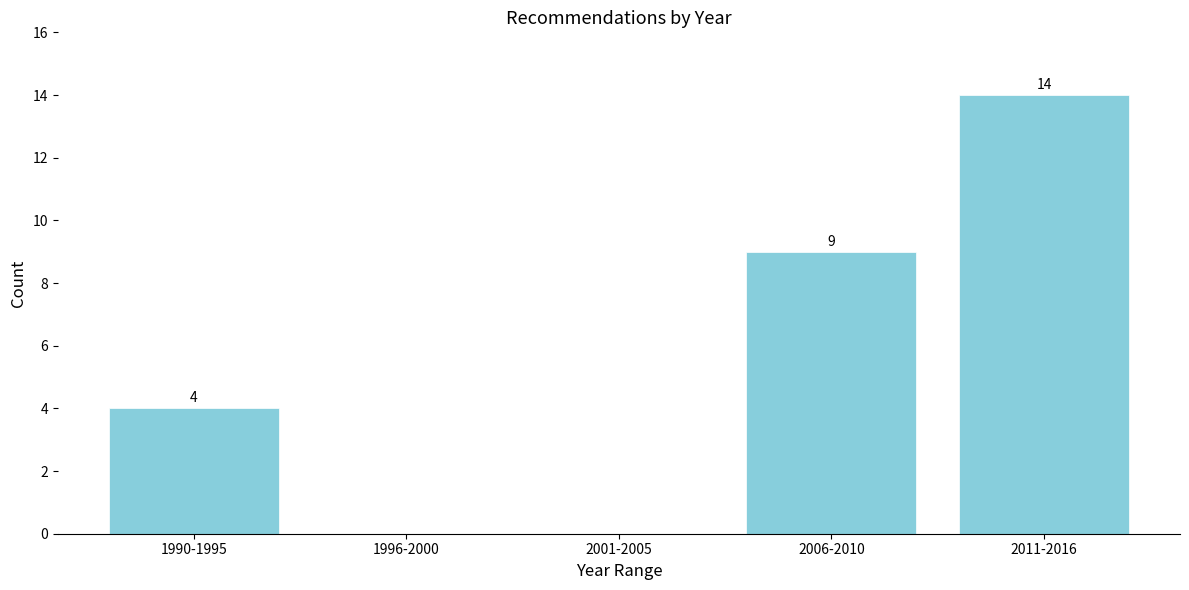

Reading left to right, what are all the values shown in this chart?

1990-1995=4	1996-2000=0	2001-2005=0	2006-2010=9	2011-2016=14